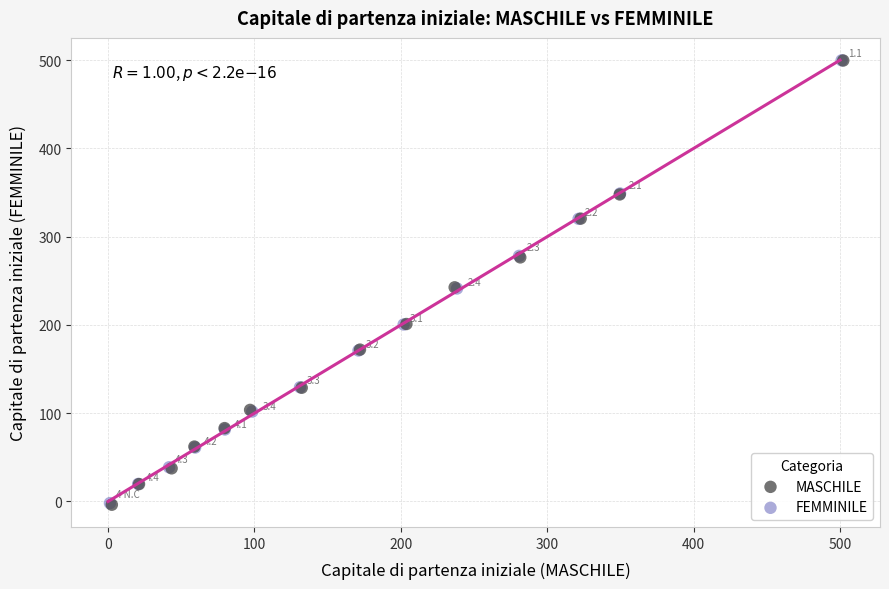

Which series has the widest spread of Y values?

MASCHILE